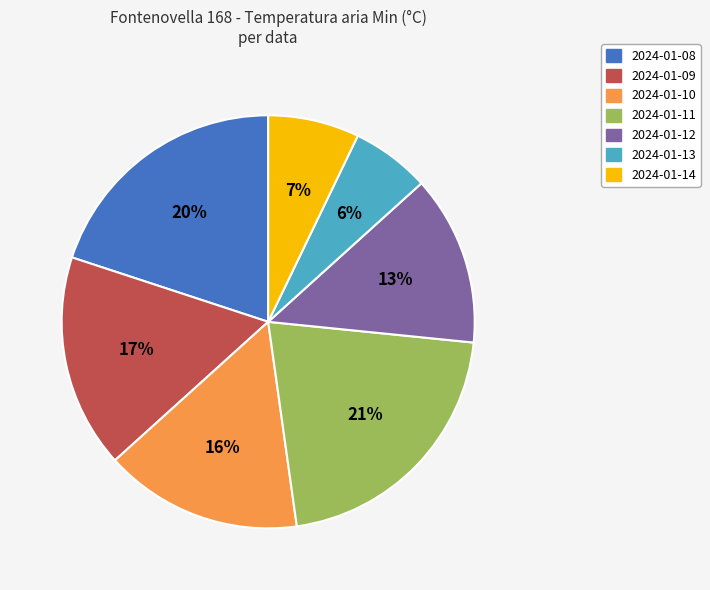

How many slices are in this pie chart?

7